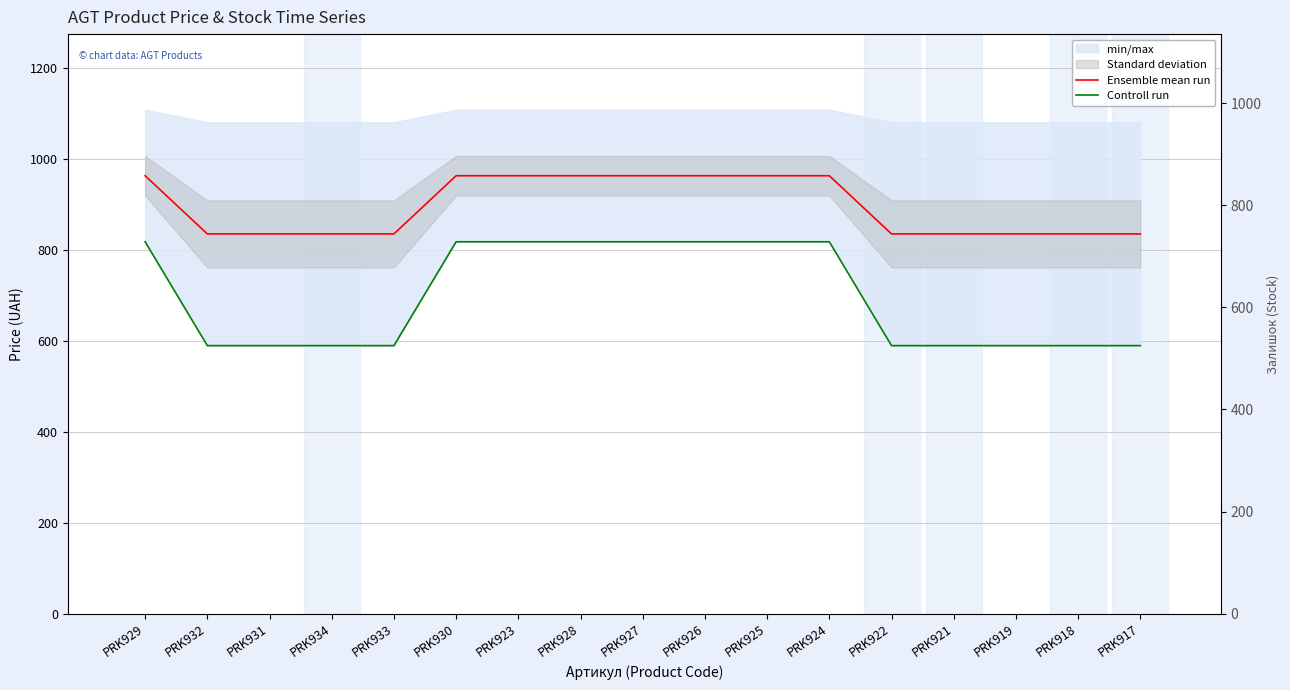

How many bars are there in each group?

2